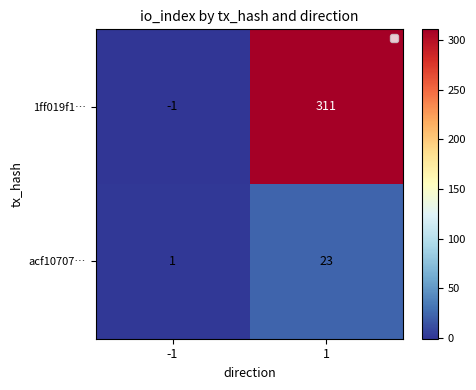

List the series in order of their peak value, lowest first.

acf10707…, 1ff019f1…